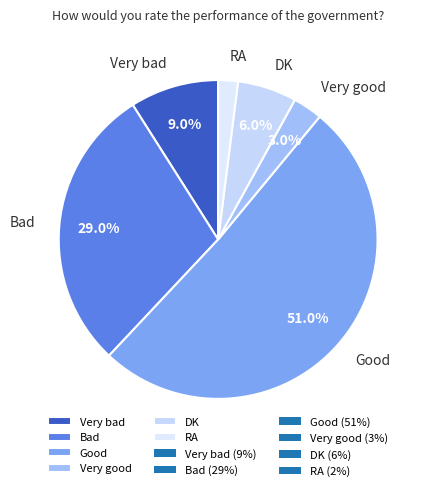

Does RA represent more than half of the total?

No